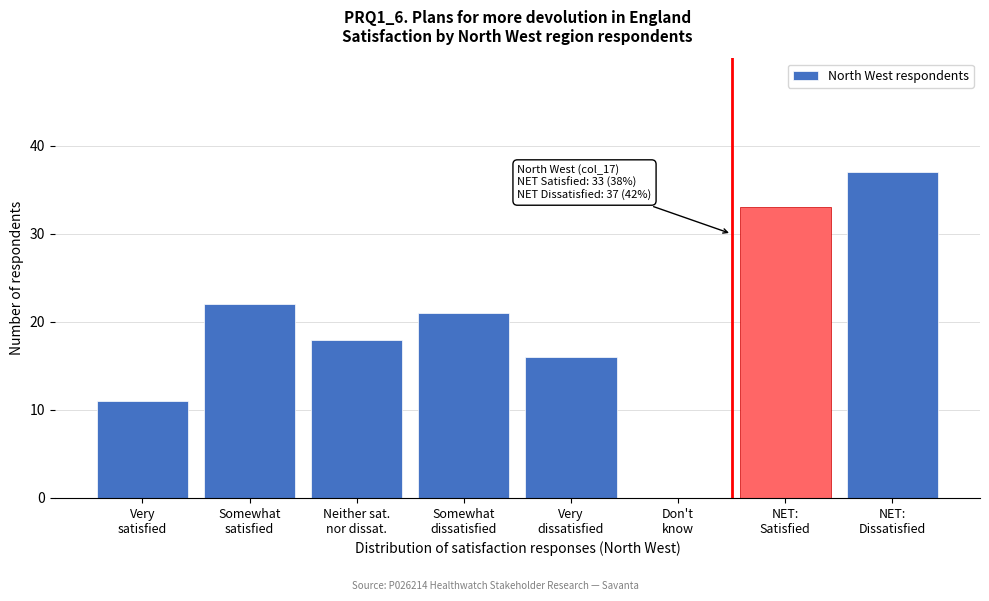

What is the maximum value shown in the chart?

37